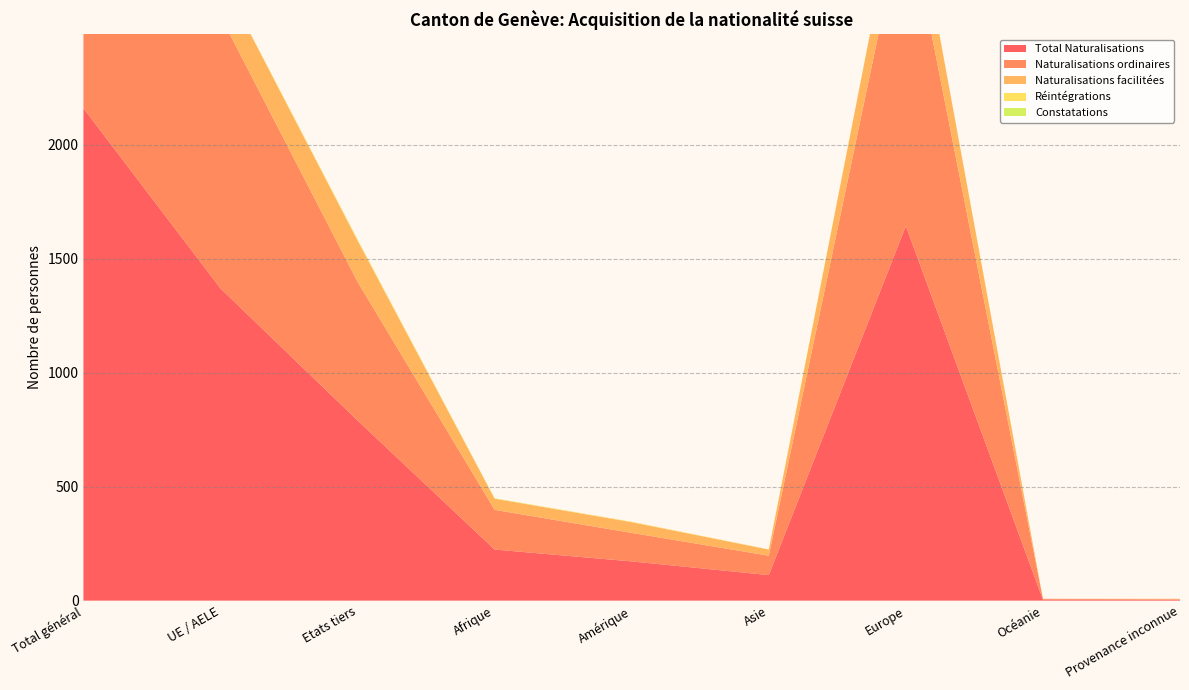

Reading left to right, what are all the values shown in this chart?

Total Naturalisations: 2159	1369	790	224	172	112	1643	4	4
Naturalisations ordinaires: 1802	1194	608	174	125	85	1412	4	2
Naturalisations facilitées: 356	175	181	49	47	27	231	0	2
Réintégrations: 6	2	4	1	2	1	2	0	0
Constatations: 1	0	1	1	0	0	0	0	0